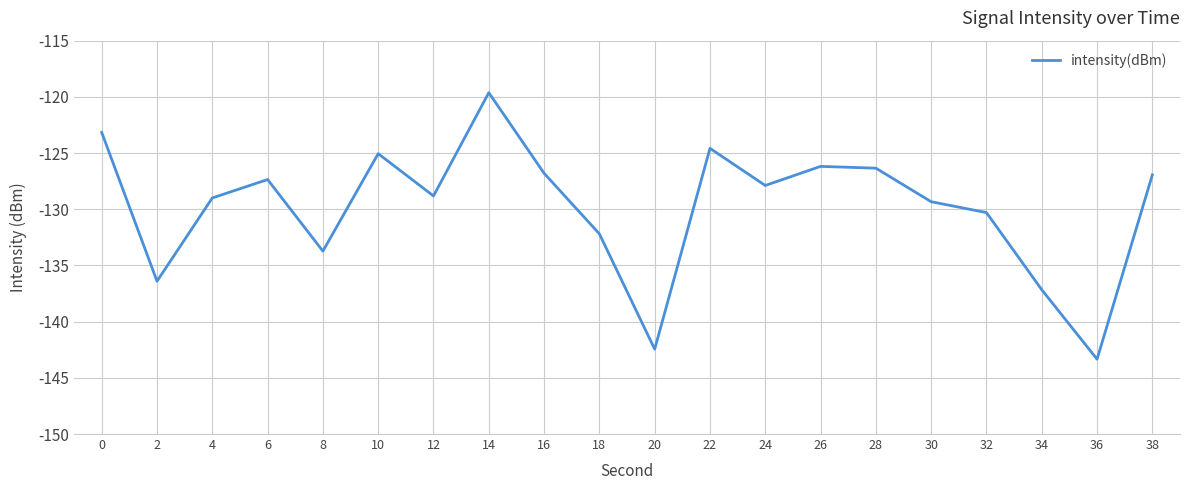

Reading right to left, transcribe all the data shown in this chart.

38=-126.9	36=-143.3	34=-137.2	32=-130.3	30=-129.3	28=-126.3	26=-126.2	24=-127.9	22=-124.6	20=-142.5	18=-132.2	16=-126.8	14=-119.6	12=-128.8	10=-125.1	8=-133.7	6=-127.4	4=-129.0	2=-136.4	0=-123.2